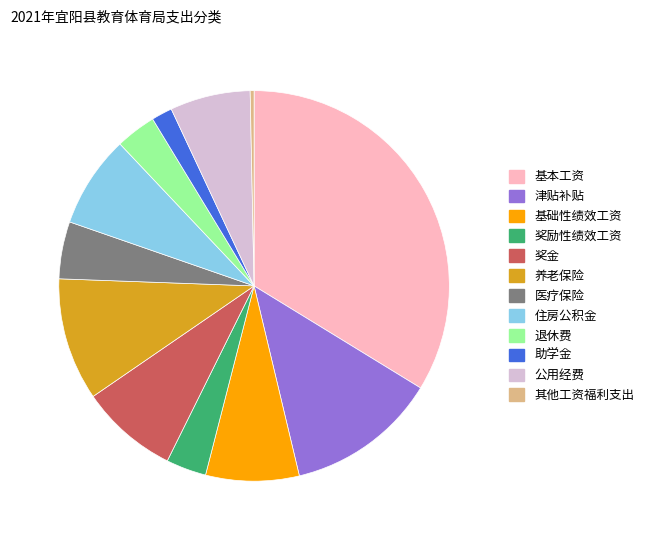

Which slice is the smallest?

其他工资福利支出